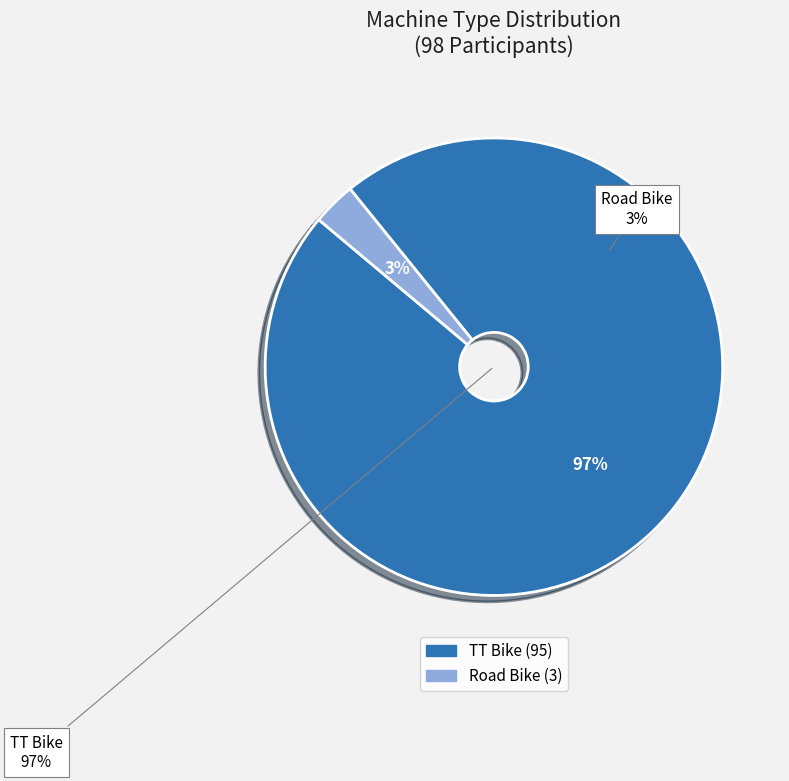

Rank the categories by value from lowest to highest.

Road Bike, TT Bike